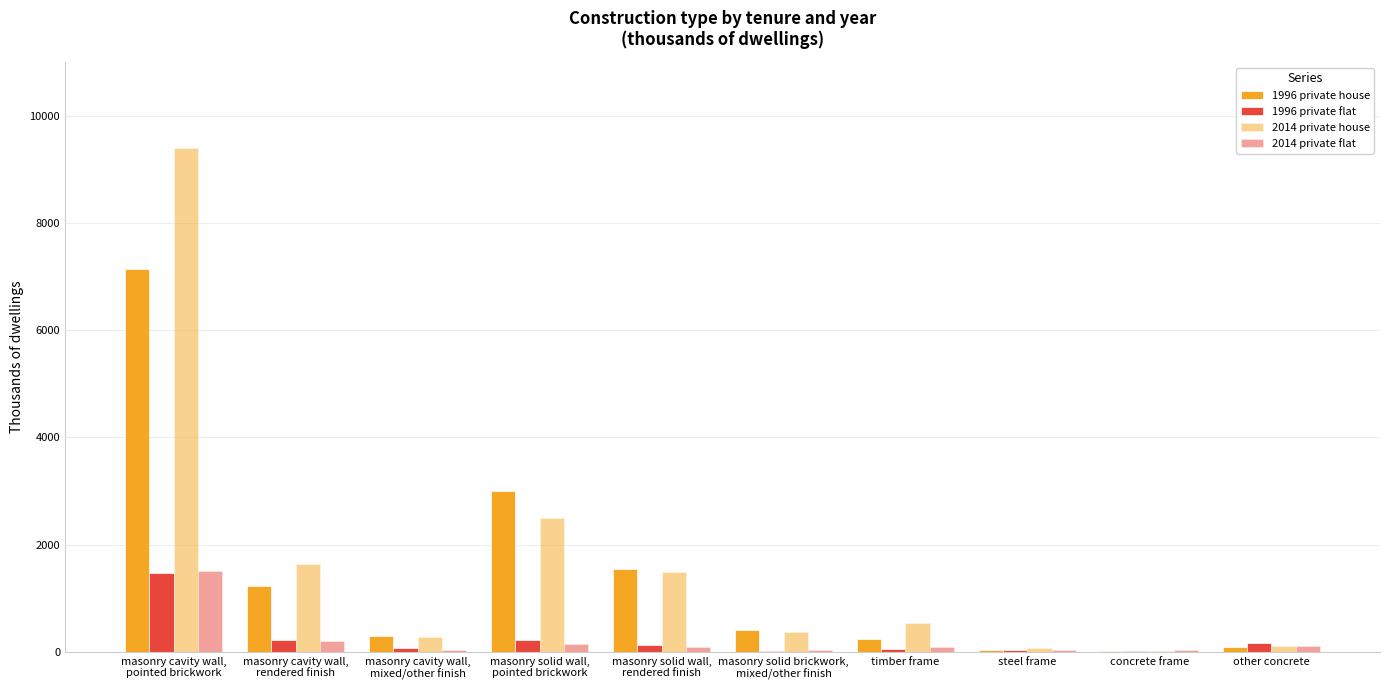

What is the highest value of the 1996 private house series?

7144.4